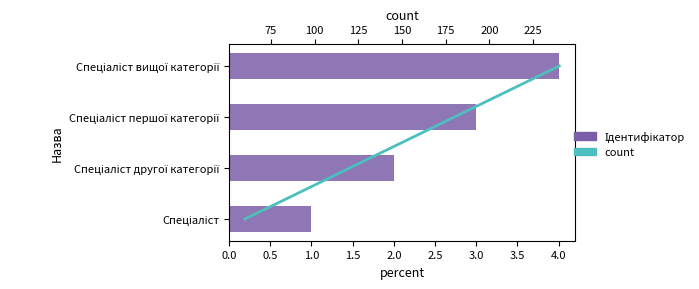

True or false: Ідентифікатор has a value of 2 at Спеціаліст вищої категорії.

False